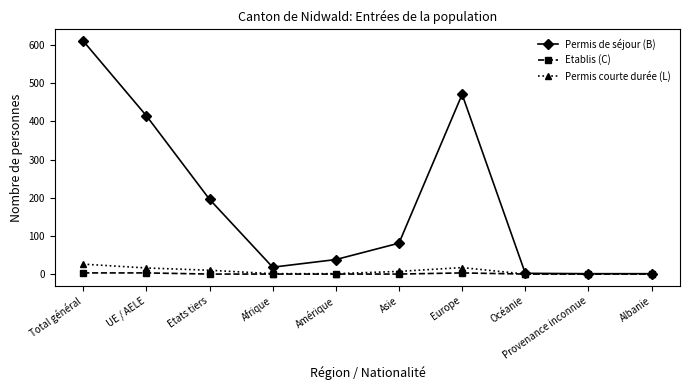

Is the value of Permis de séjour (B) at UE / AELE greater than the value of Permis courte durée (L) at Total général?

Yes